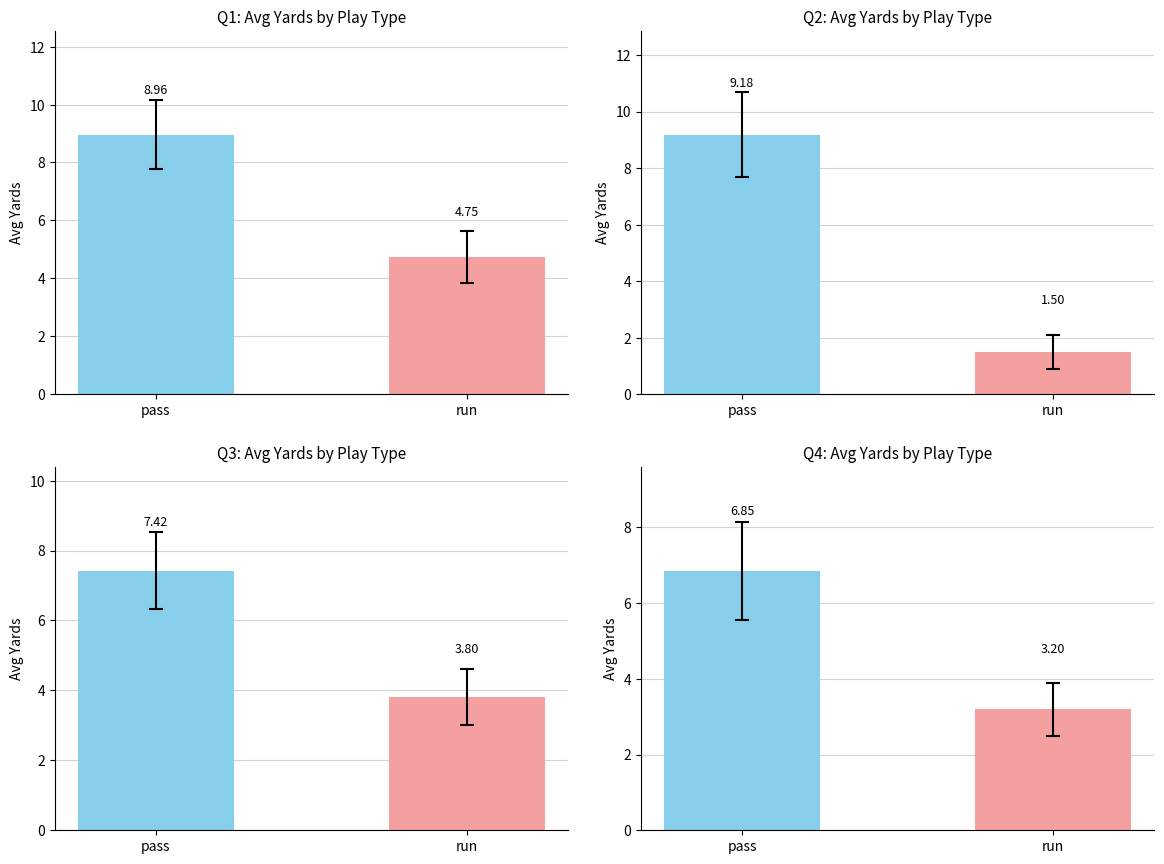

What is the difference between the second highest and minimum values in the pass series?

2.1